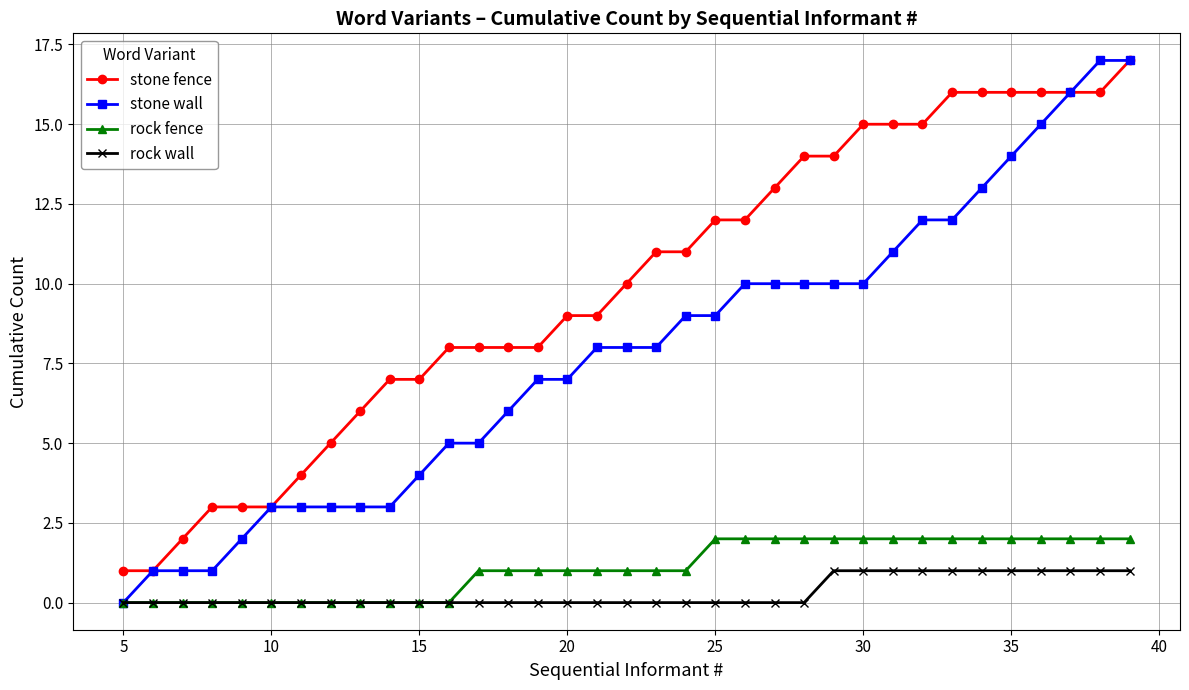

True or false: rock wall and stone fence intersect in this chart.

False